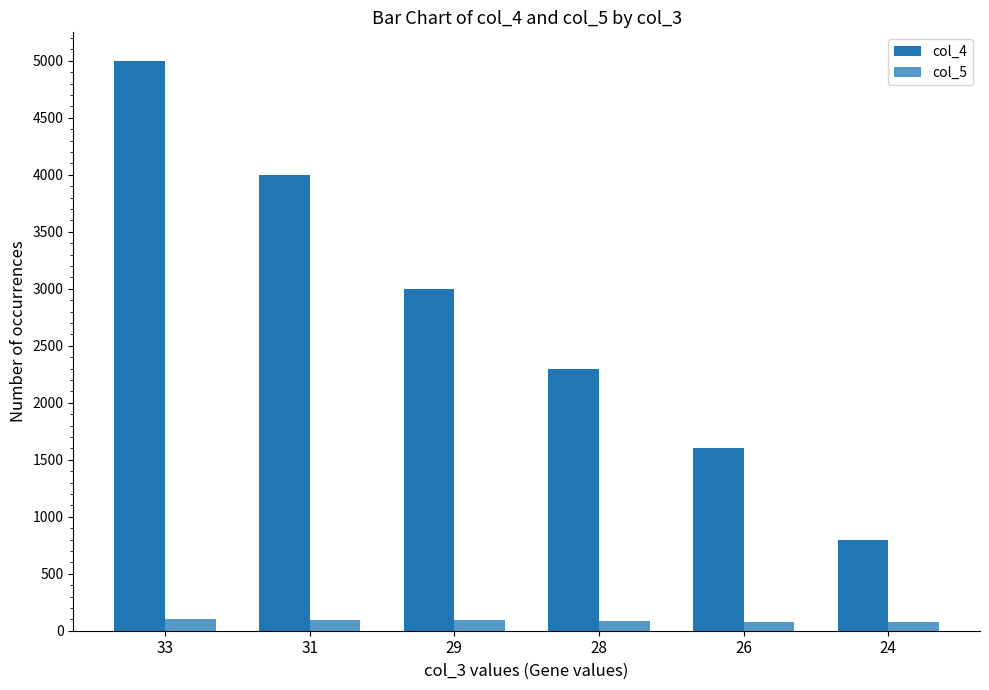

Reading right to left, what are all the values shown in this chart?

col_4: 800	1600	2300	3000	4000	5000
col_5: 75	80	85	90	95	100